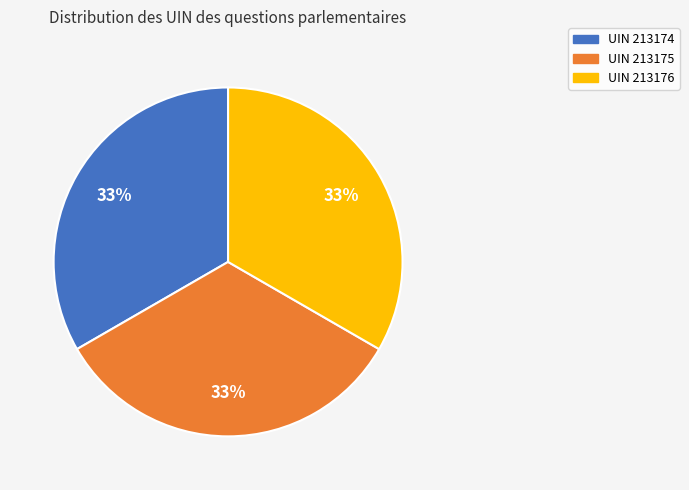

How many segments does this pie chart have?

3